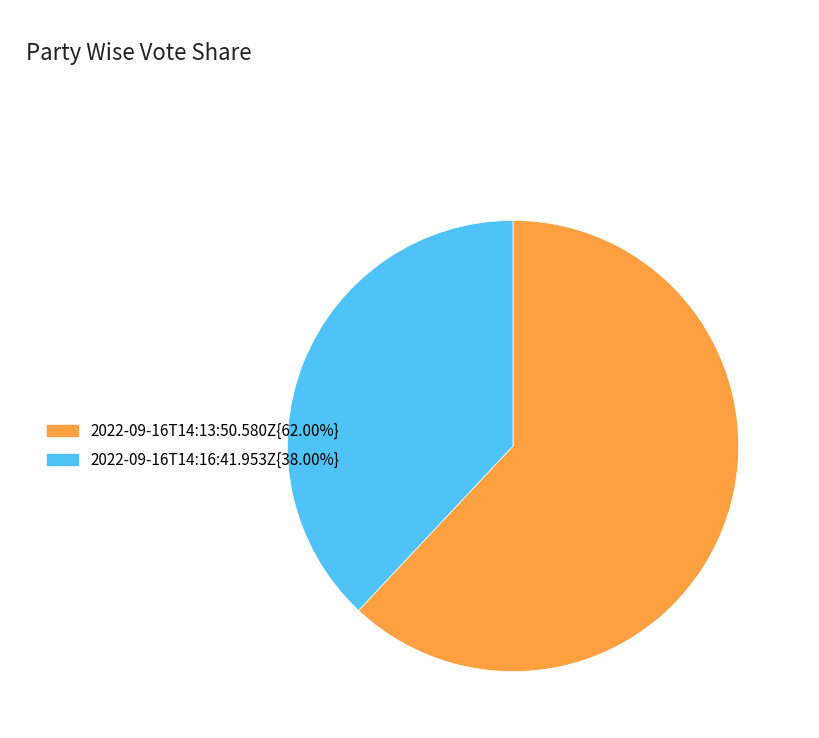

How many segments does this pie chart have?

2